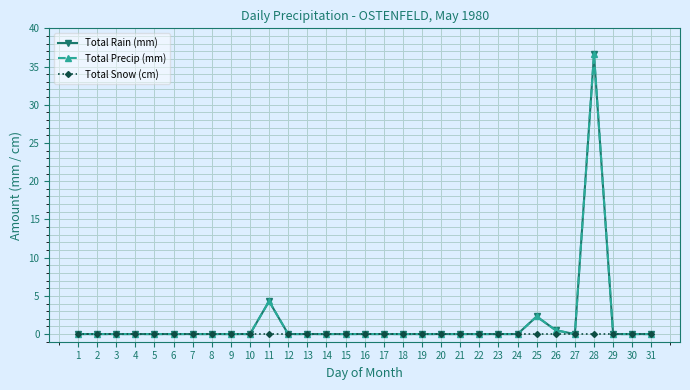

Does the chart display data point markers on the line(s)?

Yes